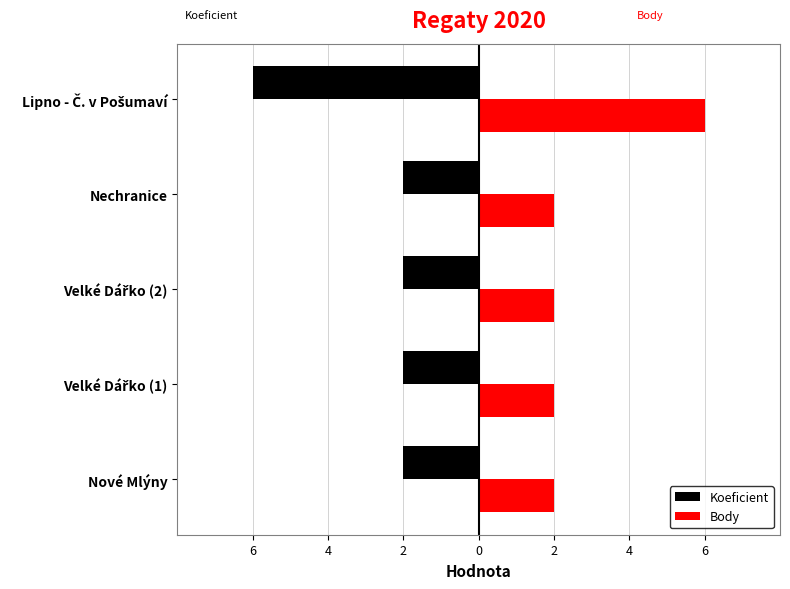

What are all the series names shown in the legend?

Koeficient, Body